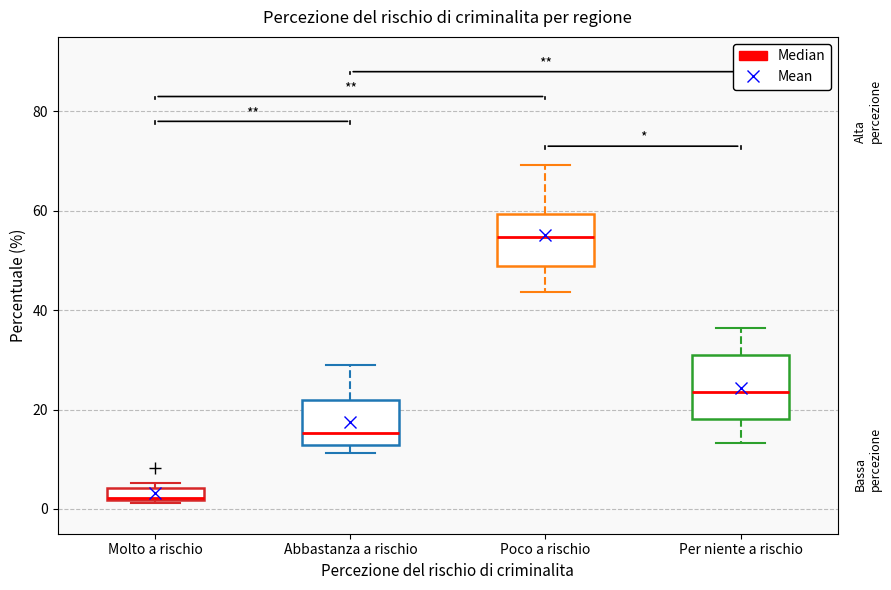

Where is the lower edge of the box for Molto a rischio on the y-axis? The values are not printed on the chart, so give them approximately, as read against the axis.

2